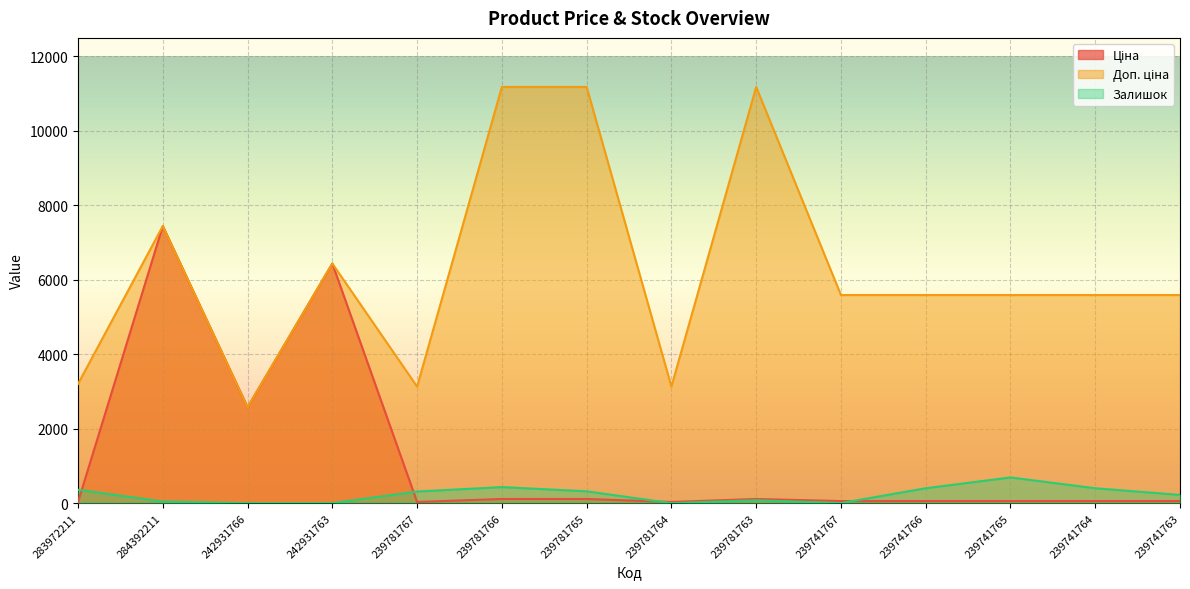

Reading right to left, extract all data points from this chart.

Ціна: 55.9	55.9	55.9	55.9	55.9	111.8	31.3	111.8	111.8	31.3	6437.4	2575.0	7444.6	32.0
Доп. ціна: 5591.0	5591.0	5591.0	5591.0	5591.0	11182.0	3131.0	11182.0	11182.0	3131.0	6437.4	2575.0	7444.6	3205.0
Залишок: 221.0	400.0	691.0	400.0	2.0	78.0	0.0	318.0	431.0	312.0	0.0	0.0	44.0	360.0